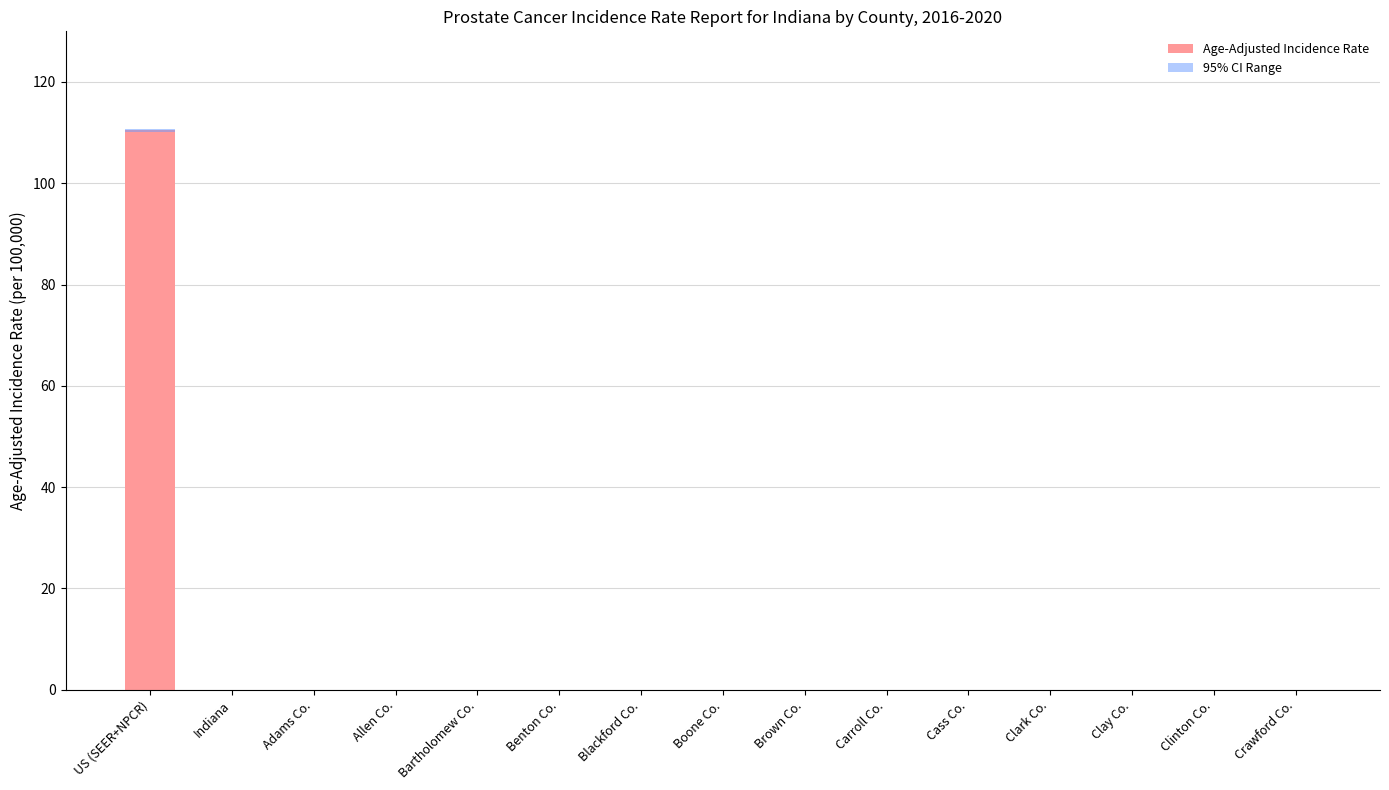

Where is 95% CI Range nearest to the value 0?

Indiana